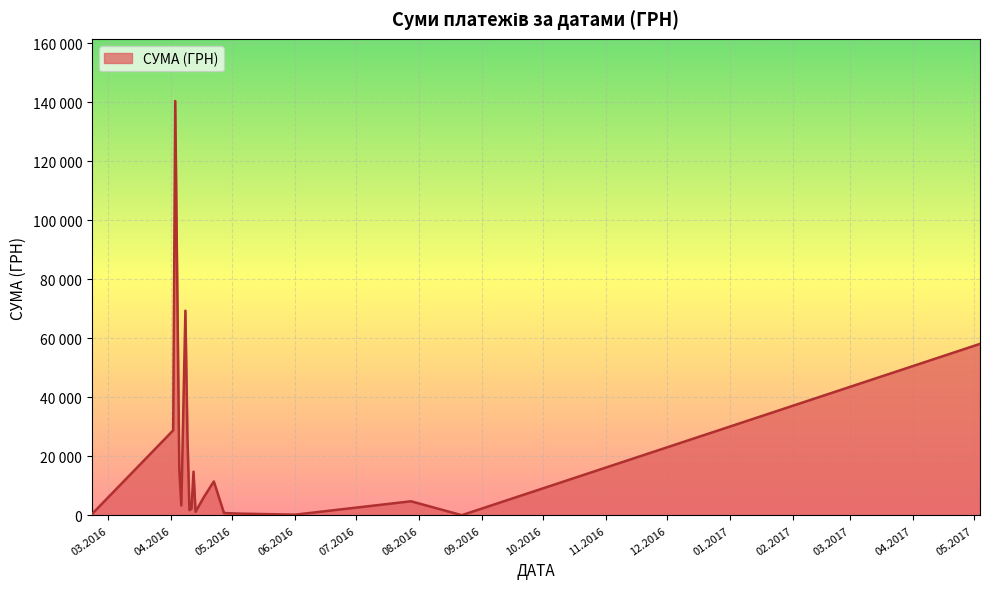

Does the chart have visible grid lines?

Yes